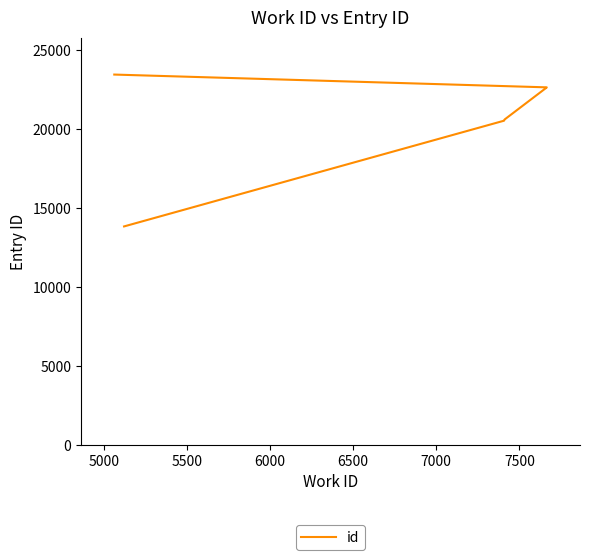

How many lines are shown in the chart?

1